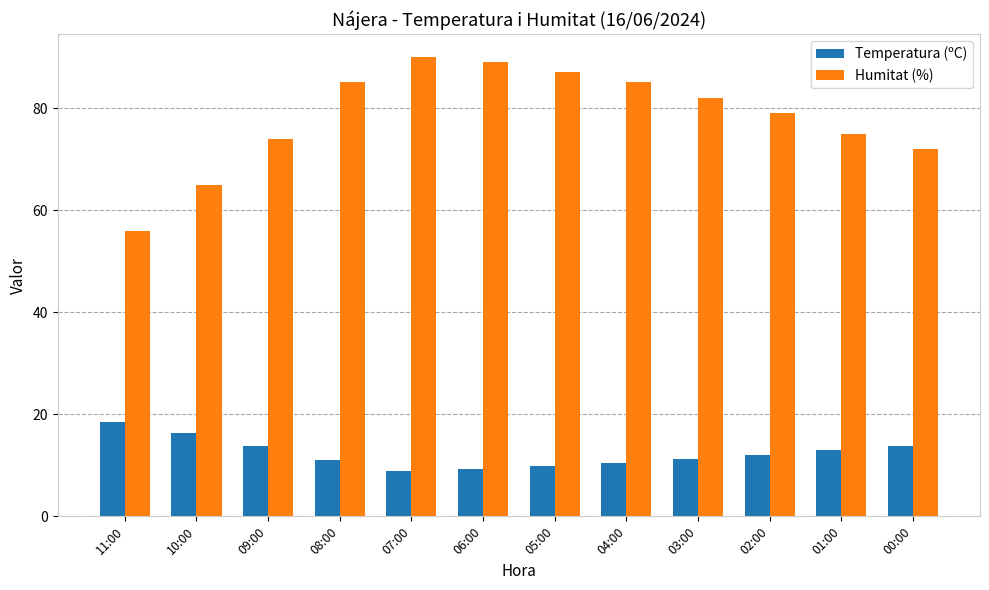

Between 10:00 and 02:00, which series saw the biggest shift?

Humitat (%)